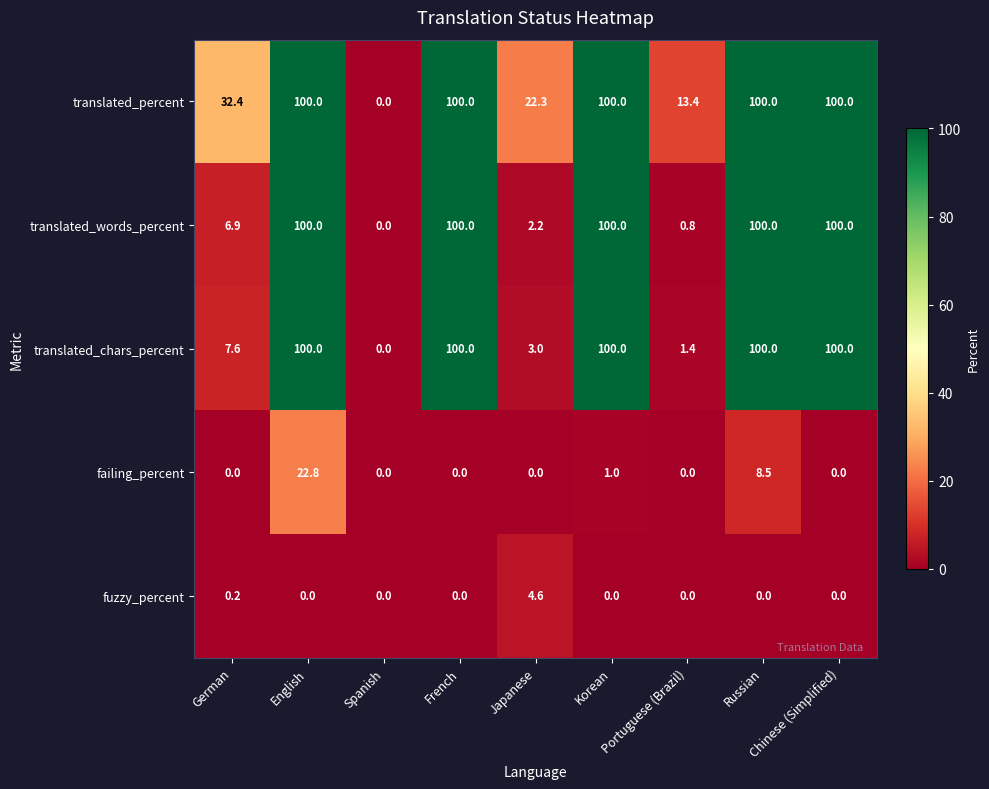

What is the average value of the translated_words_percent series?

56.7